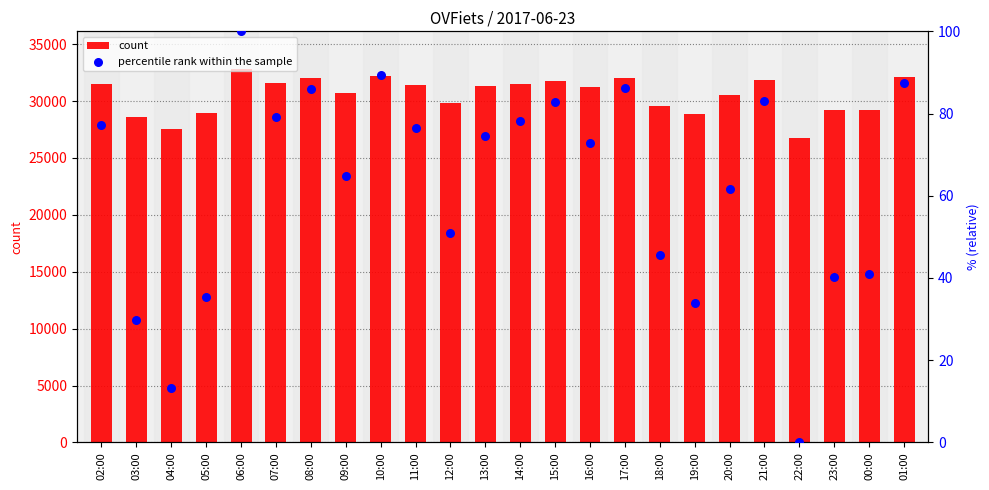

Which series contains the lowest Y value?

percentile rank within the sample